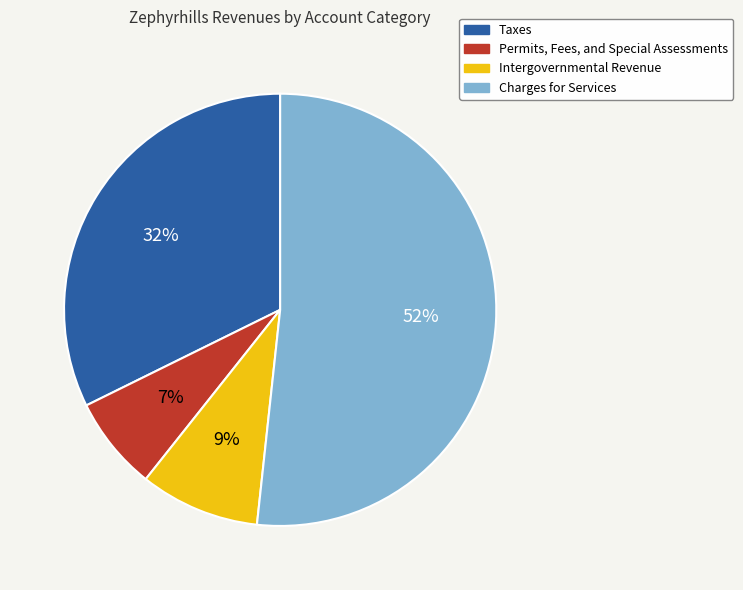

Combined, do Intergovernmental Revenue and Permits, Fees, and Special Assessments account for over 50%?

No